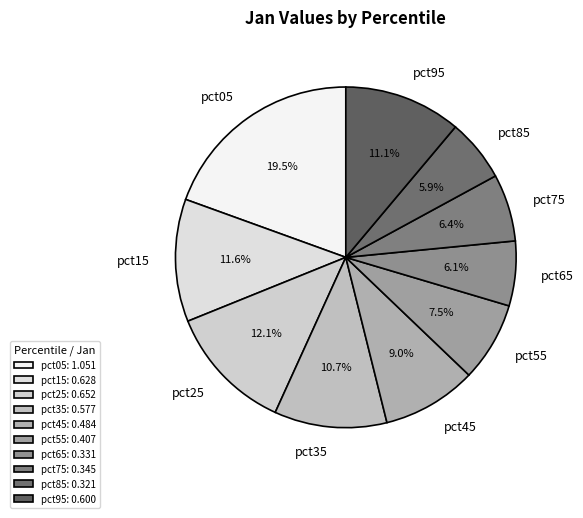

To the nearest percent, what portion does pct15 represent?

12%